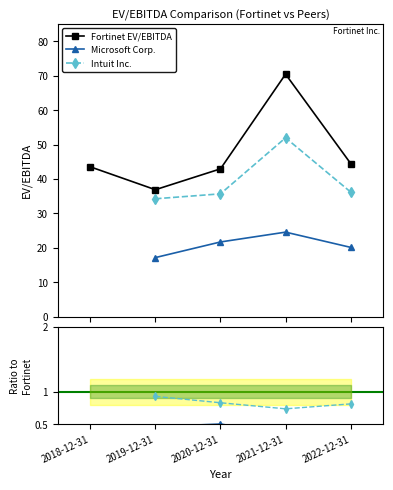

Which series changed the most between 2020-12-31 and 2022-12-31?

Fortinet EV/EBITDA